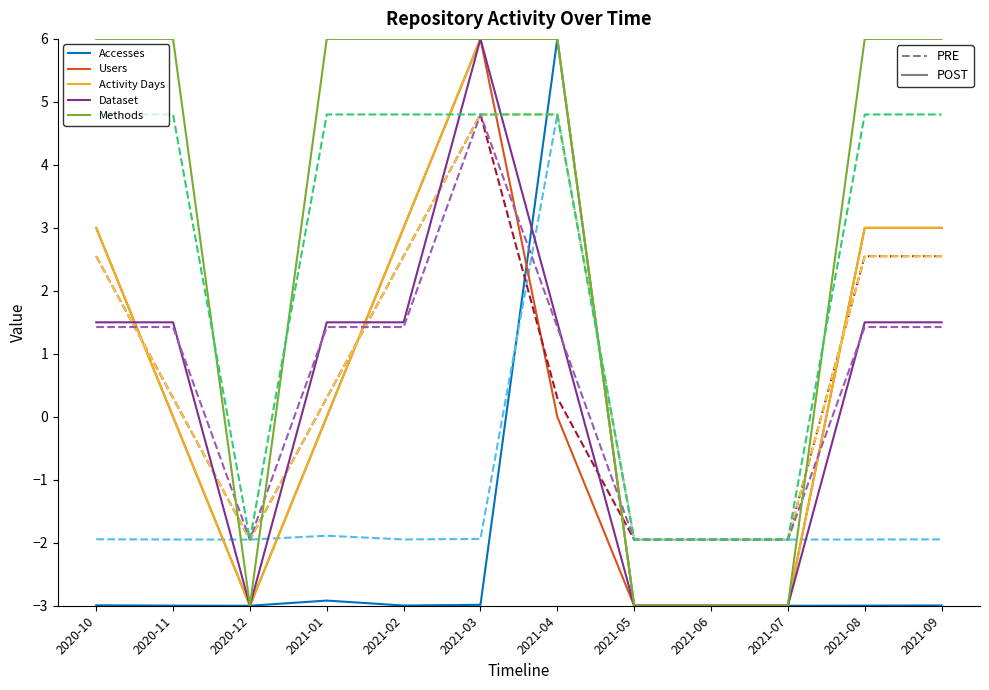

How many lines are shown in the chart?

10